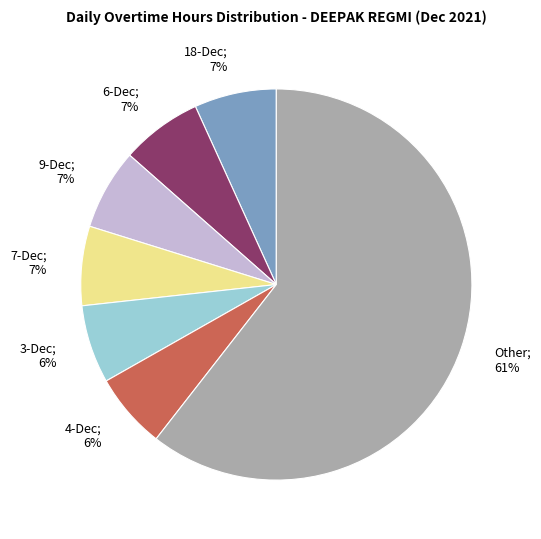

Is there a majority slice in this chart?

Yes